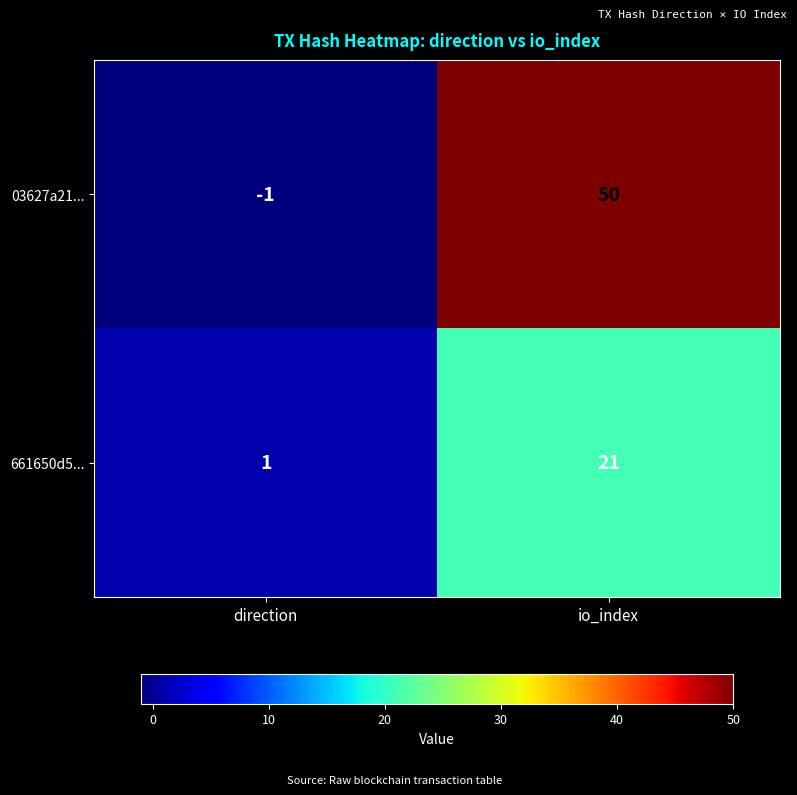

Rank the categories by 03627a21... value from highest to lowest.

io_index, direction